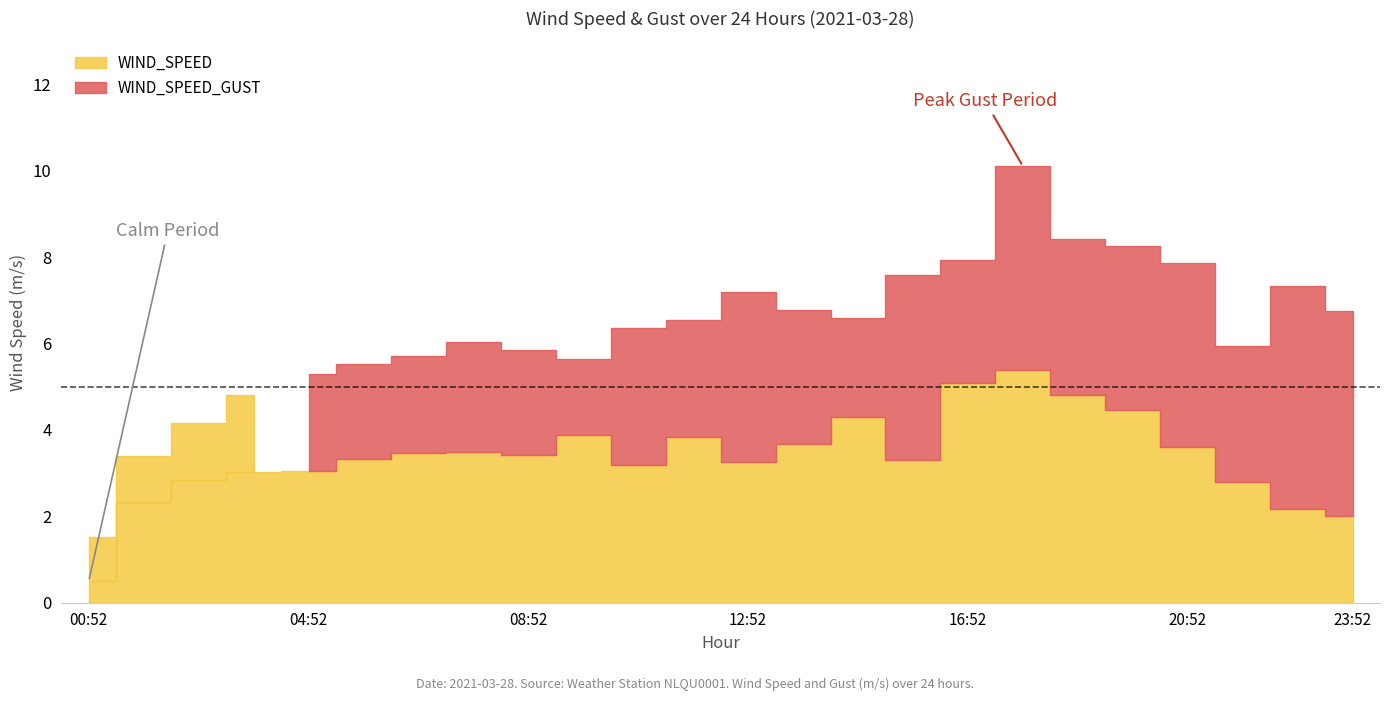

What are all the series names shown in the legend?

WIND_SPEED, WIND_SPEED_GUST